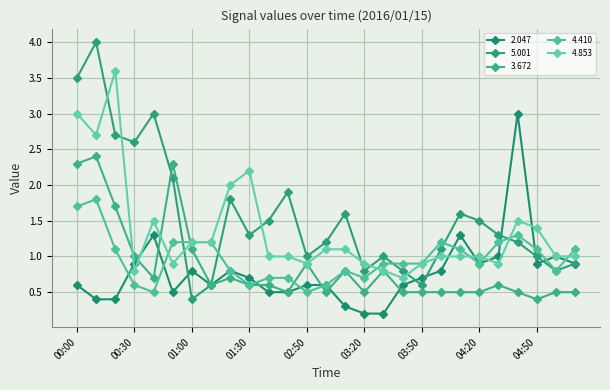

Reading right to left, extract all data points from this chart.

2.047: 0.9	1.0	0.9	3.0	1.0	0.9	1.3	0.8	0.7	0.6	0.2	0.2	0.3	0.6	0.6	0.5	0.5	0.7	0.8	0.6	0.8	0.5	1.3	0.9	0.4	0.4	0.6
5.001: 0.9	0.8	1.0	1.2	1.3	1.5	1.6	1.1	0.6	0.8	1.0	0.8	1.6	1.2	1.0	1.9	1.5	1.3	1.8	0.6	0.4	2.1	3.0	2.6	2.7	4.0	3.5
3.672: 0.5	0.5	0.4	0.5	0.6	0.5	0.5	0.5	0.5	0.5	0.8	0.5	0.8	0.5	0.9	0.5	0.6	0.6	0.7	0.6	1.1	2.3	0.7	1.0	1.7	2.4	2.3
4.410: 1.1	0.8	1.1	1.3	1.2	0.9	1.1	1.2	0.9	0.9	0.9	0.7	0.8	0.6	0.5	0.7	0.7	0.6	0.8	1.2	1.2	1.2	0.5	0.6	1.1	1.8	1.7
4.853: 1.0	1.0	1.4	1.5	0.9	1.0	1.0	1.0	0.9	0.7	0.8	0.9	1.1	1.1	0.9	1.0	1.0	2.2	2.0	1.2	1.2	0.9	1.5	0.8	3.6	2.7	3.0